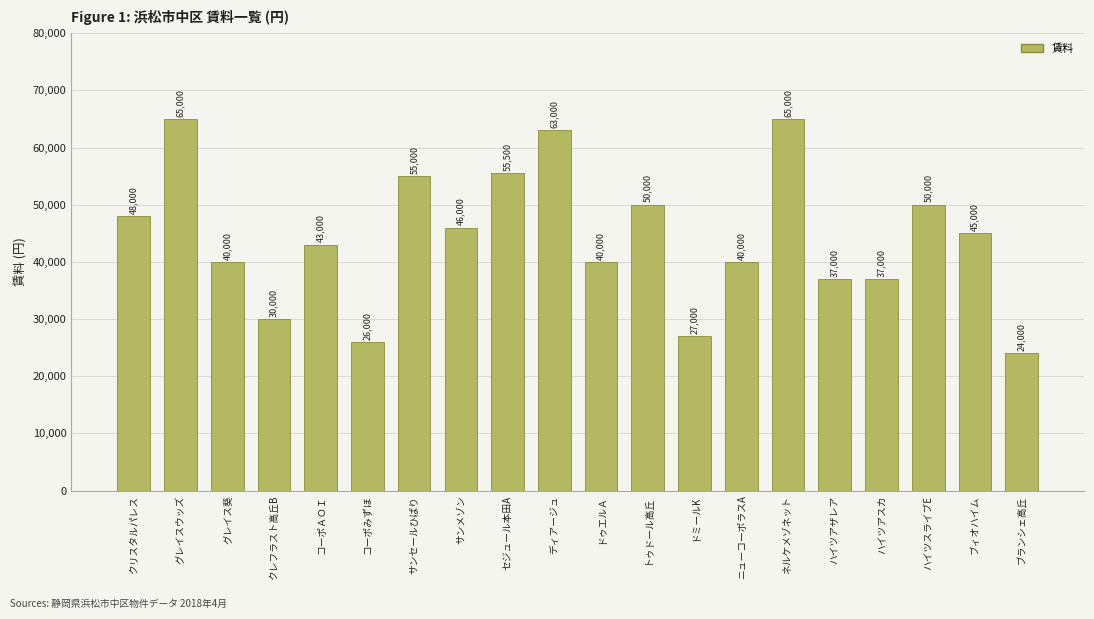

Approximately how many times larger is the value at ハイツスライブE compared to ブィオハイム?

1.1